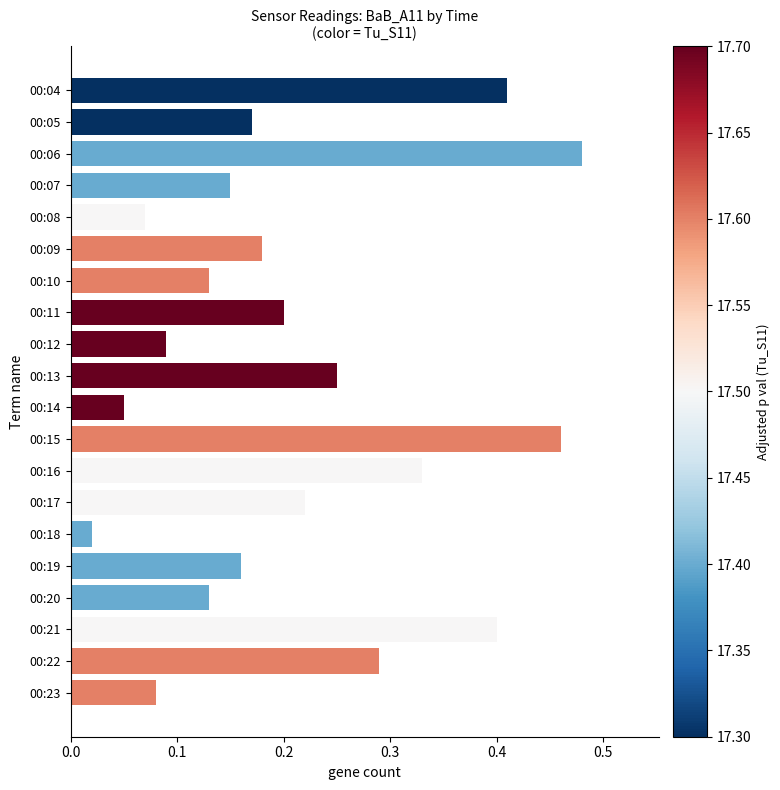

What is the sum of all values?

4.3